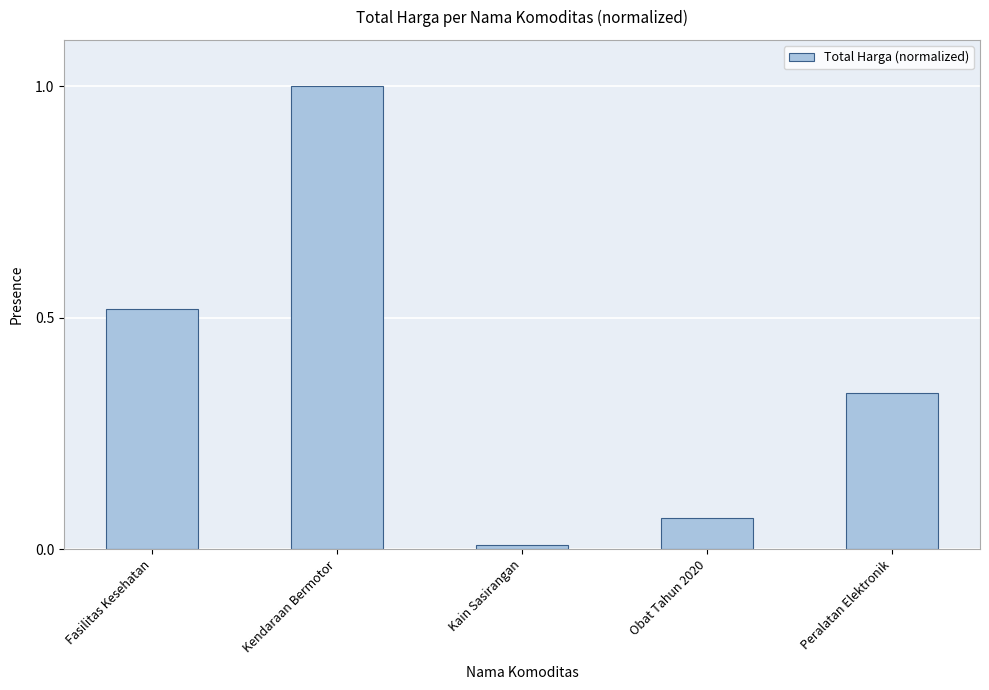

What is the average value?

0.4